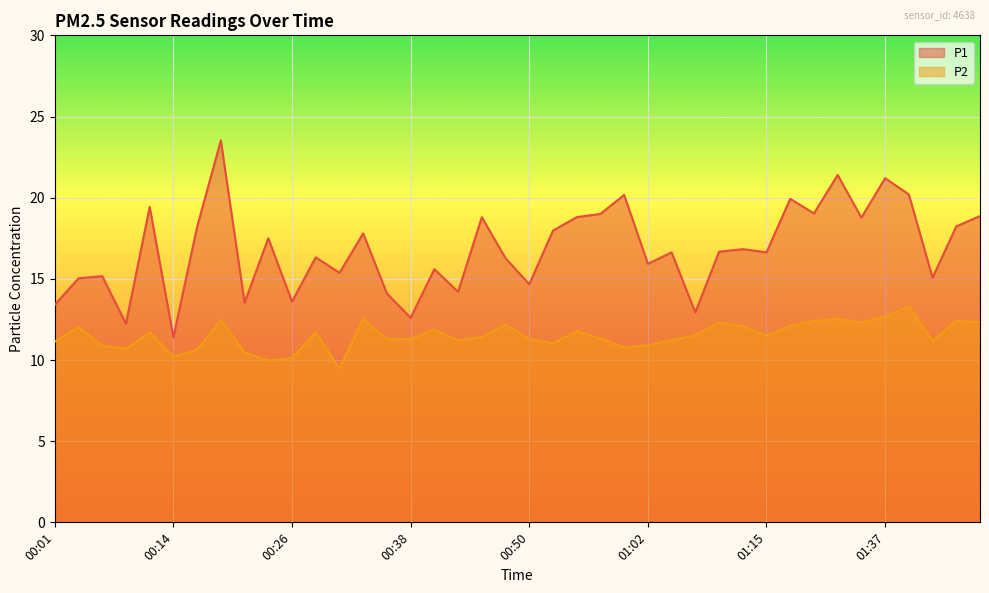

What is the sum of the P2 values at 00:43 and 01:07?

22.7